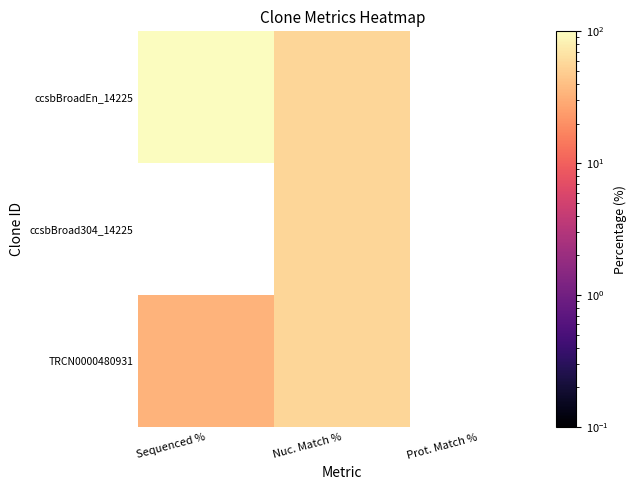

What is the lowest value of the ccsbBroadEn_14225 series?

55.6